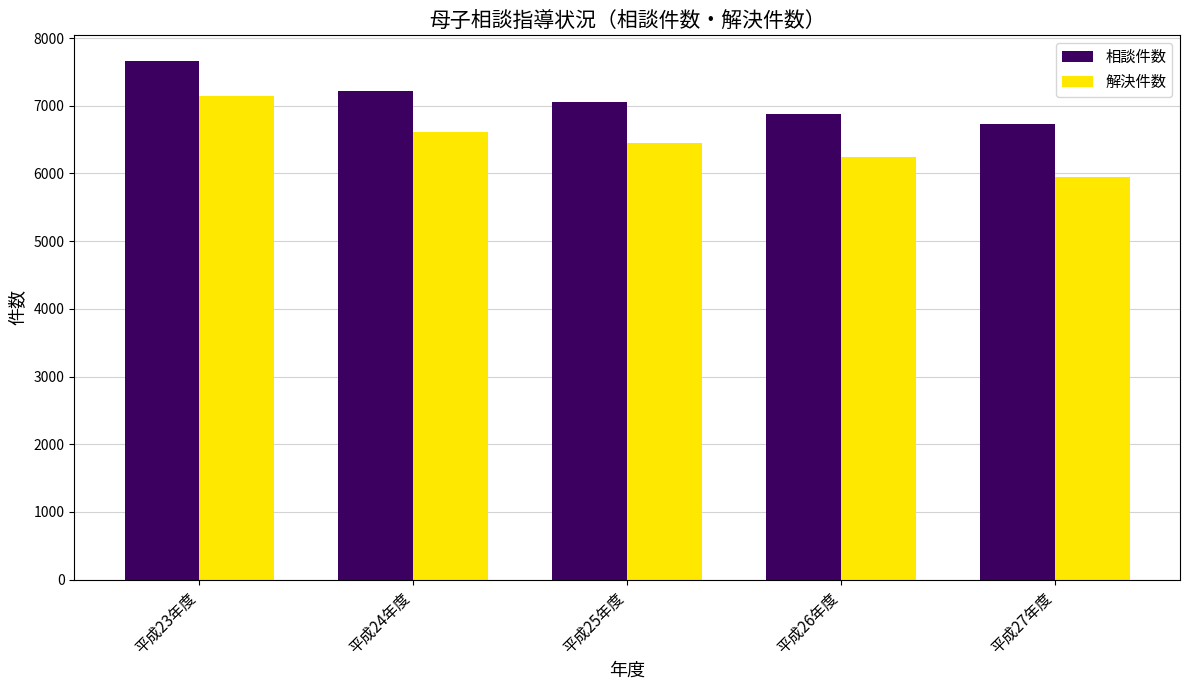

What is the label of the 3rd bar from the right?

平成25年度